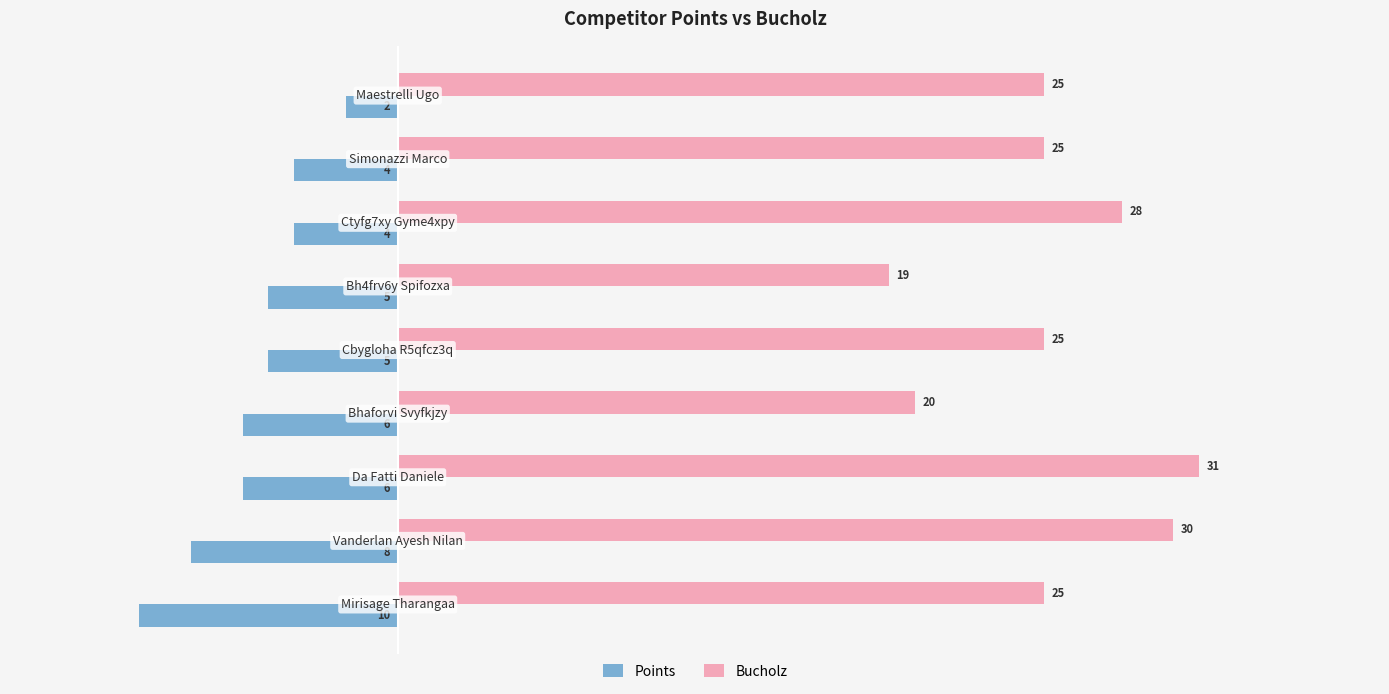

What is the difference between the second highest and second lowest values in the Bucholz series?

10